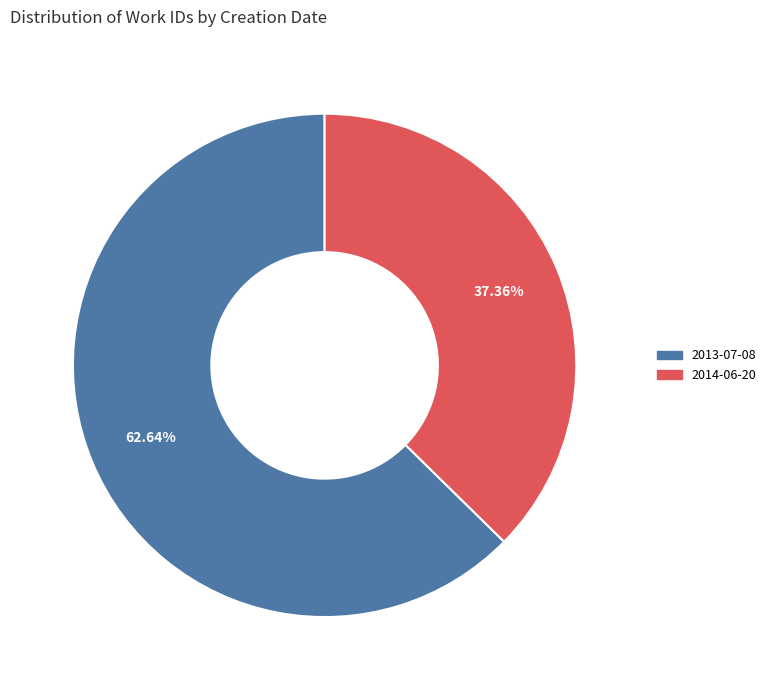

Is the sum of 2013-07-08 and 2014-06-20 greater than half?

Yes